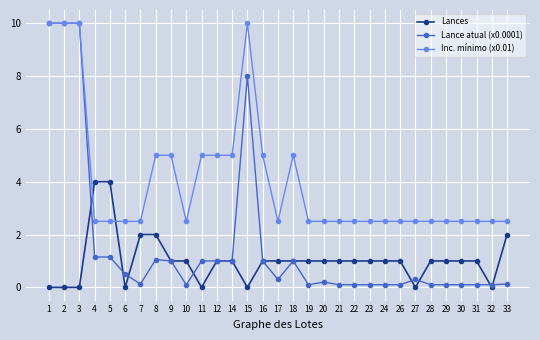

The Lance atual (x0.0001) series shows 1.0 at 12. True or false?

True